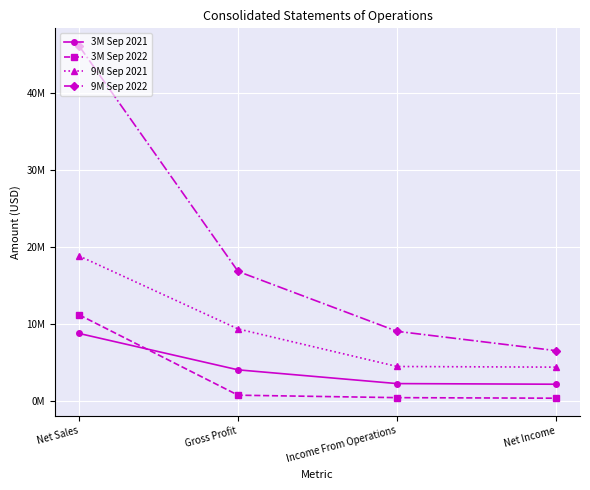

What are all the series names shown in the legend?

3M Sep 2021, 3M Sep 2022, 9M Sep 2021, 9M Sep 2022